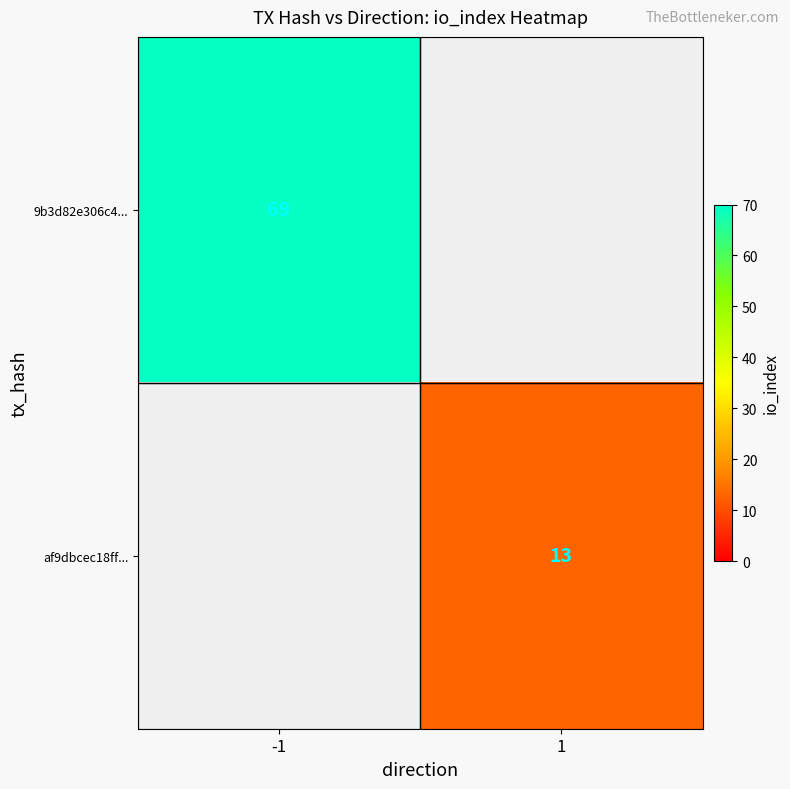

The af9dbcec18ff... series shows 7 at 1. True or false?

False